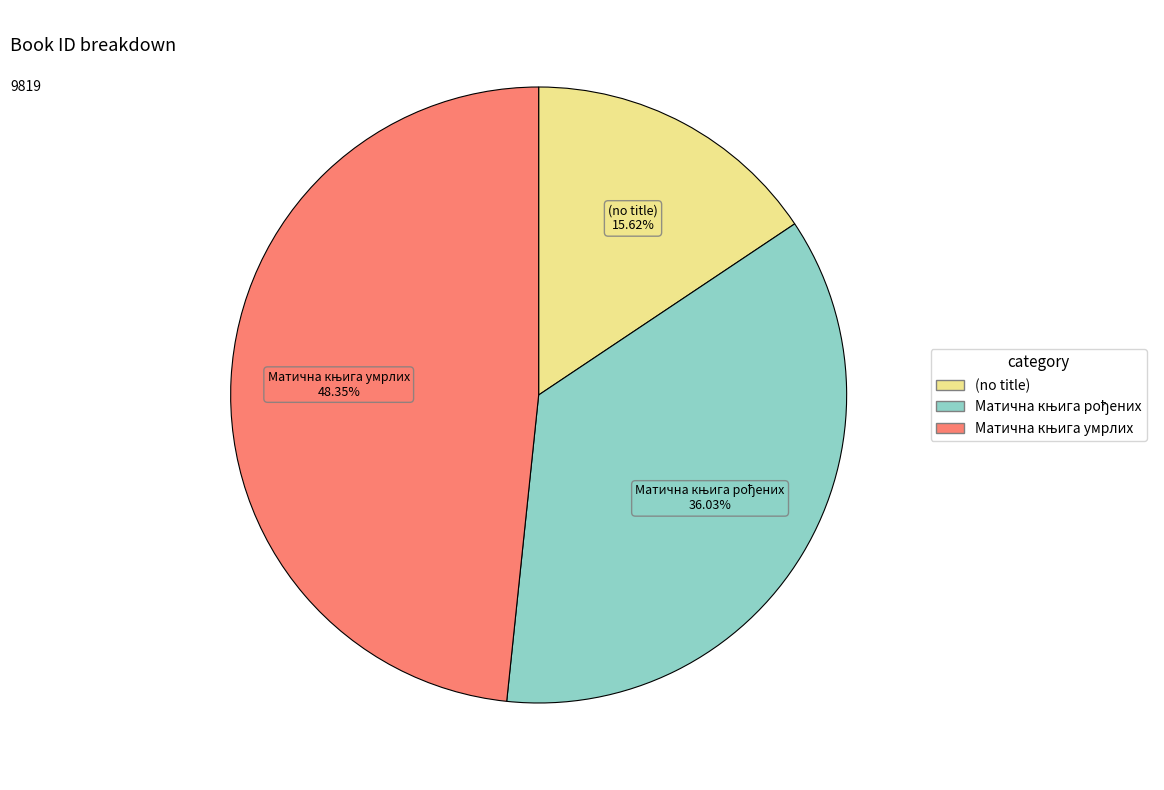

How many slices are in this pie chart?

3